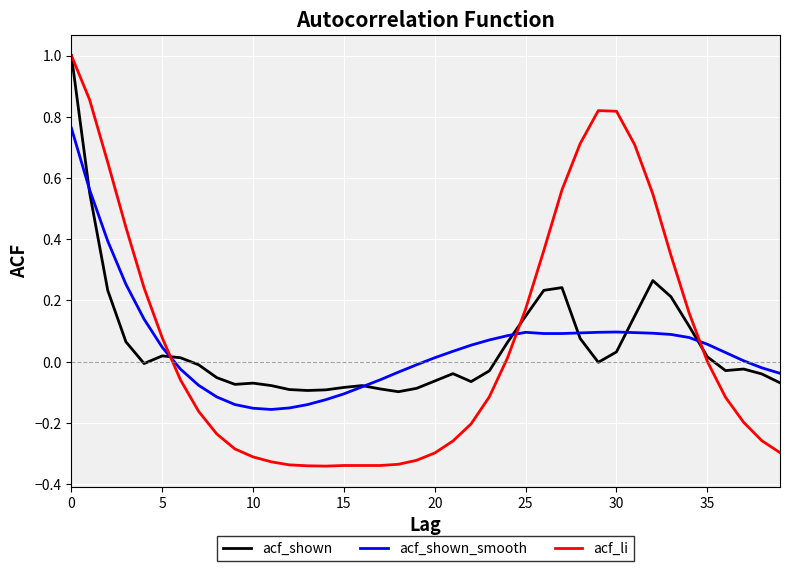

Which series has the widest spread of values?

acf_li